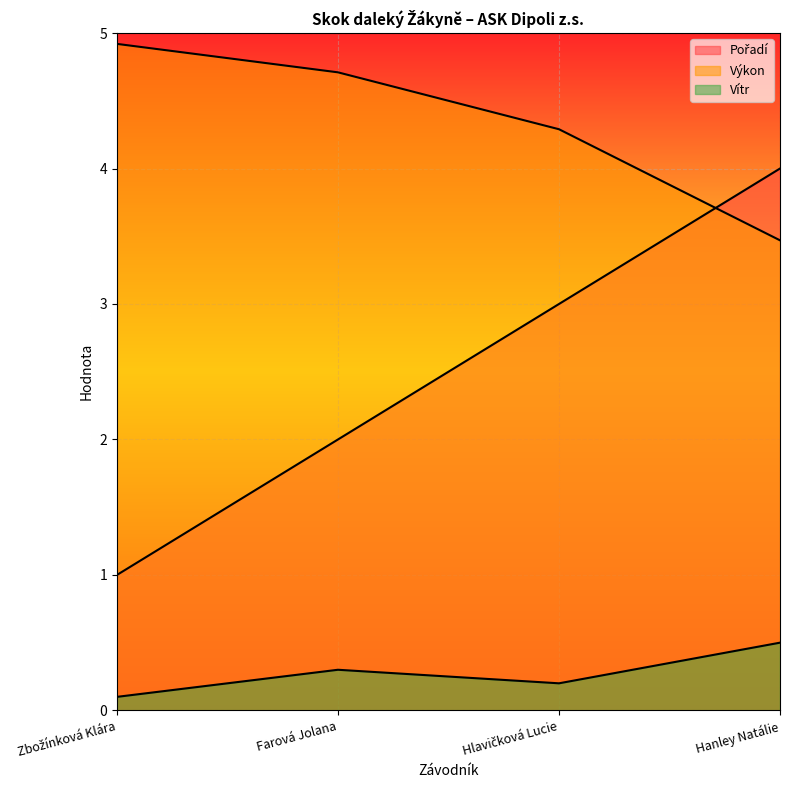

Count the Pořadí values in the range 2 to 4.

3